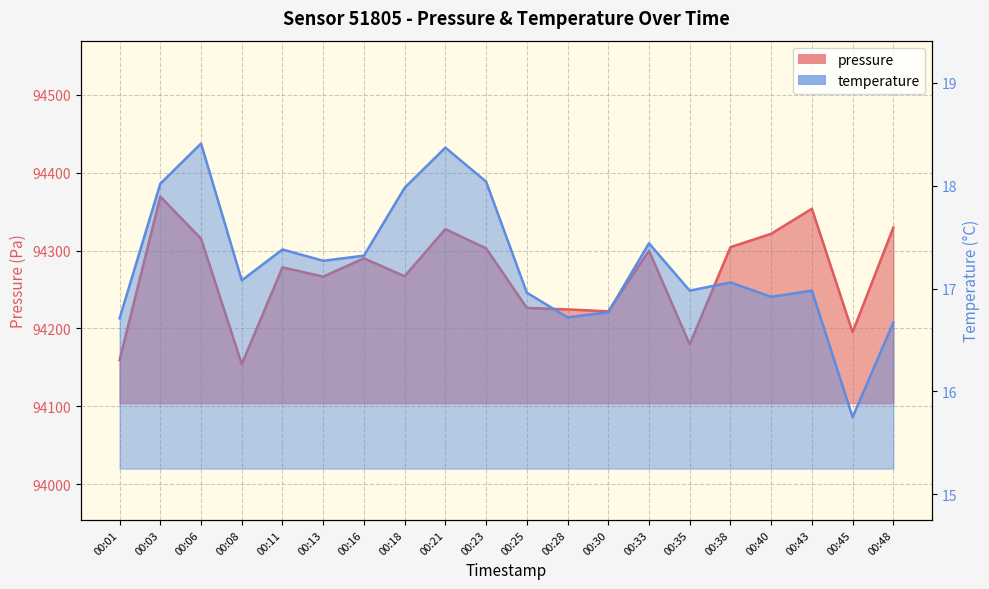

Which series has the widest spread of values?

pressure